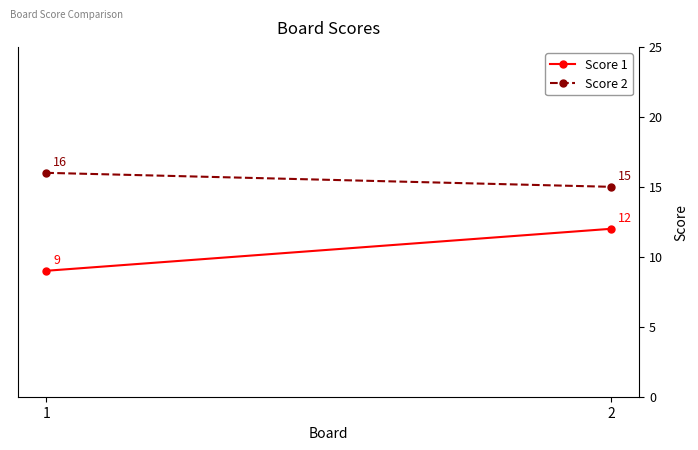

Rank the series by their maximum value, from highest to lowest.

Score 2, Score 1